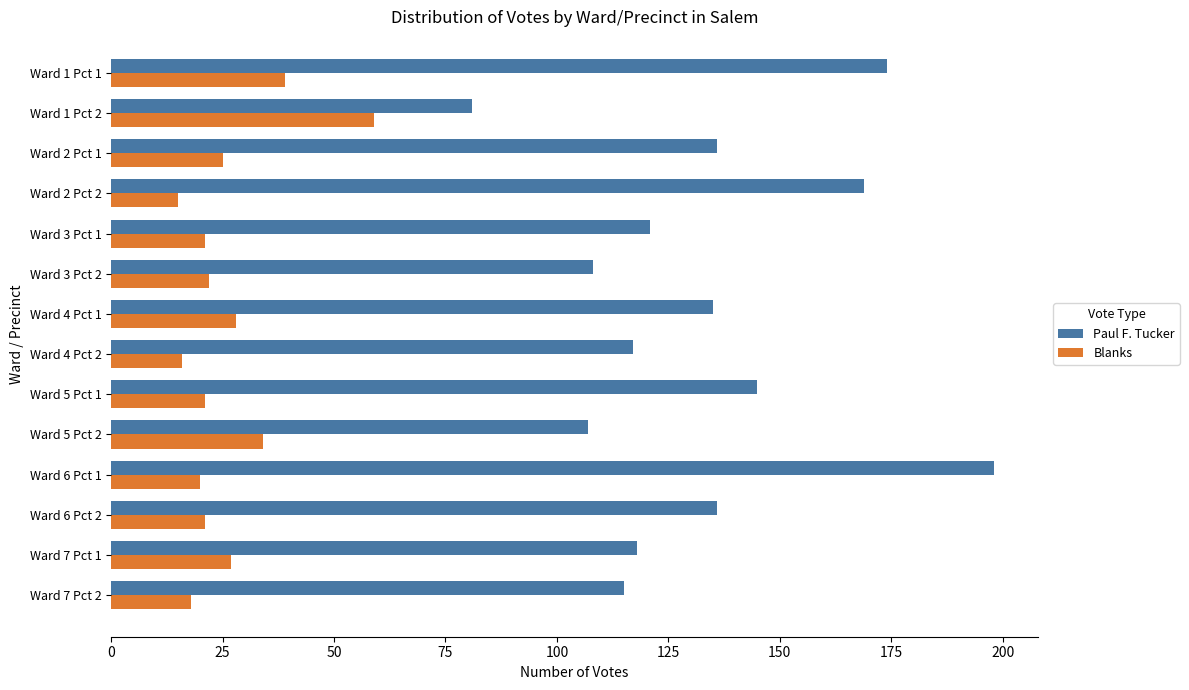

Rank the series by their maximum value, from lowest to highest.

Blanks, Paul F. Tucker